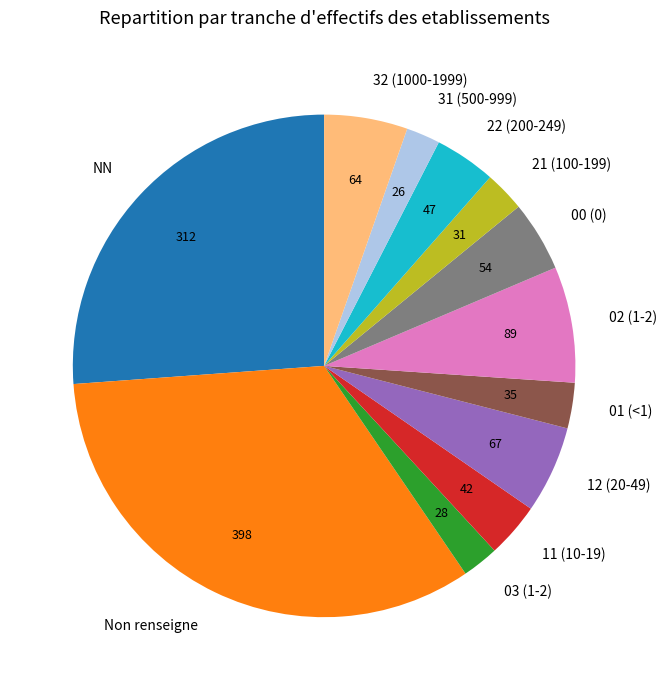

Between NN and 02 (1-2), which is larger?

NN